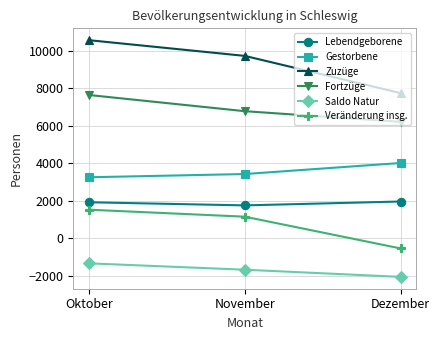

How many series are shown in this chart?

6